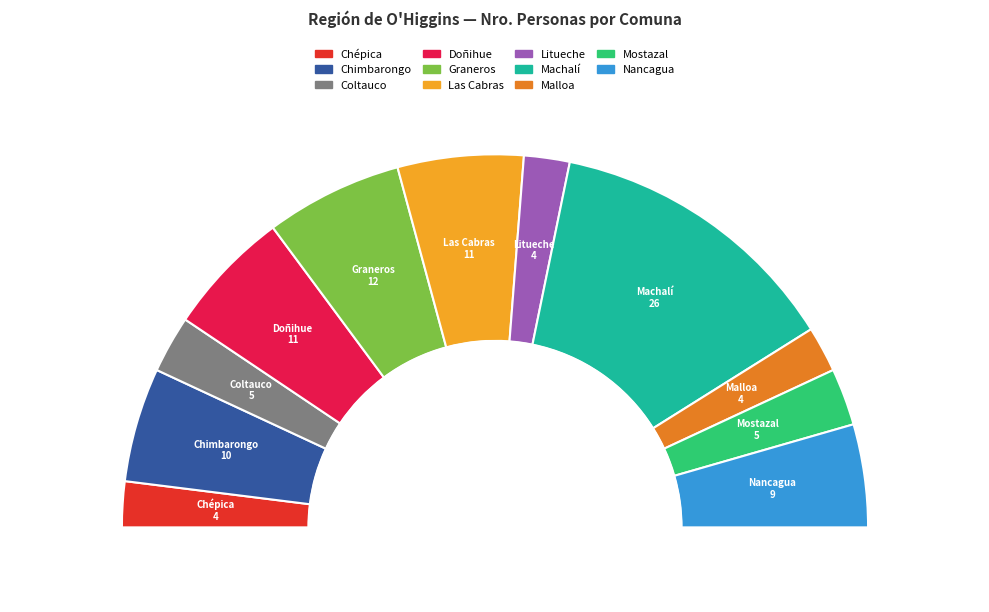

Is the sum of Coltauco and Machalí greater than half?

No